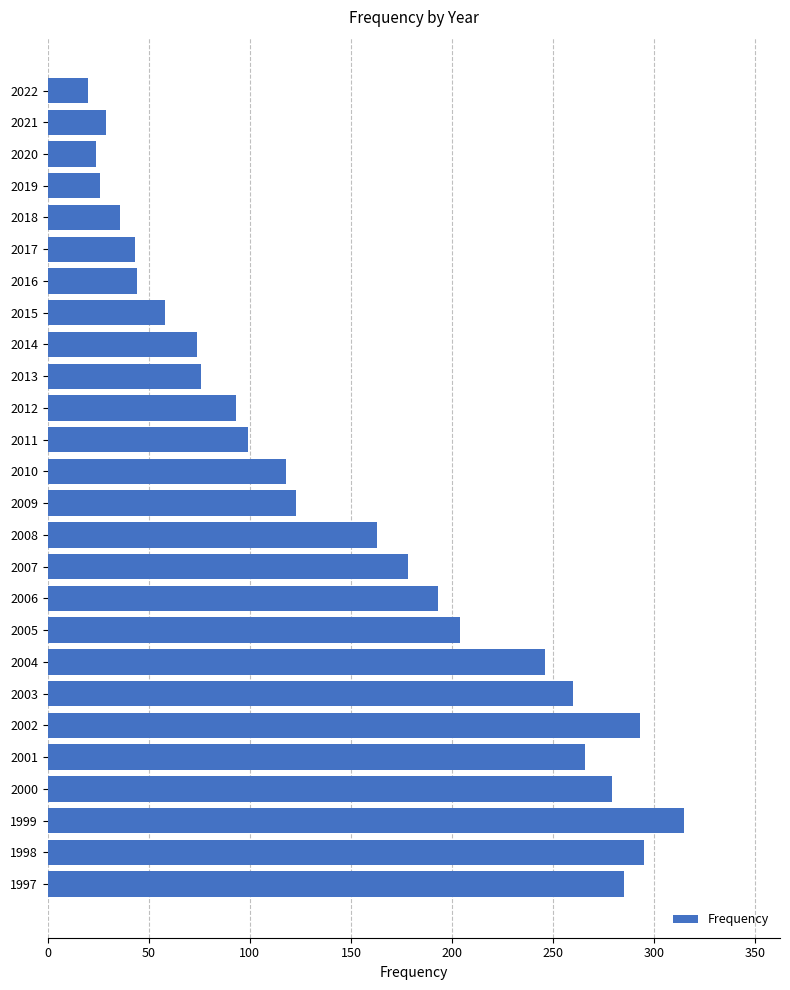

What is the difference between the maximum and minimum values?

295